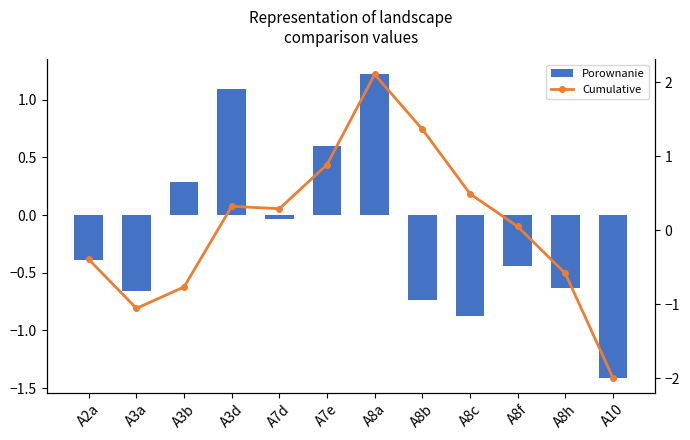

What is the label of the 8th bar from the right?

A7d